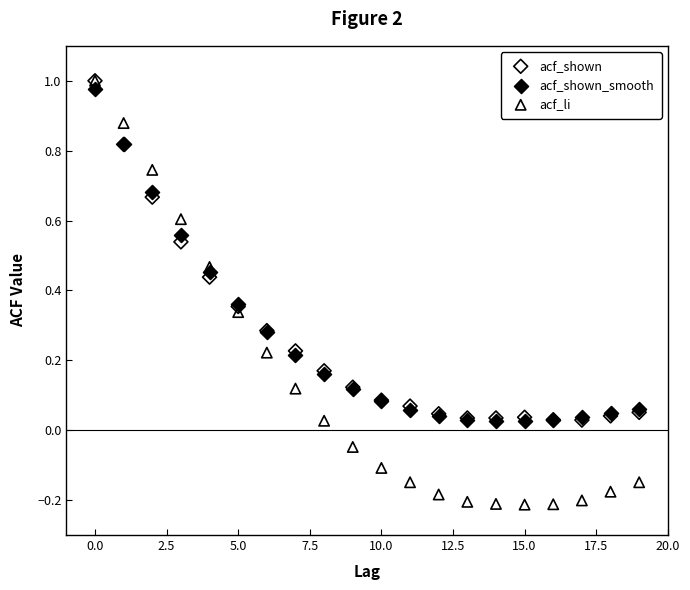

Which series has the largest Y range (max minus min)?

acf_li